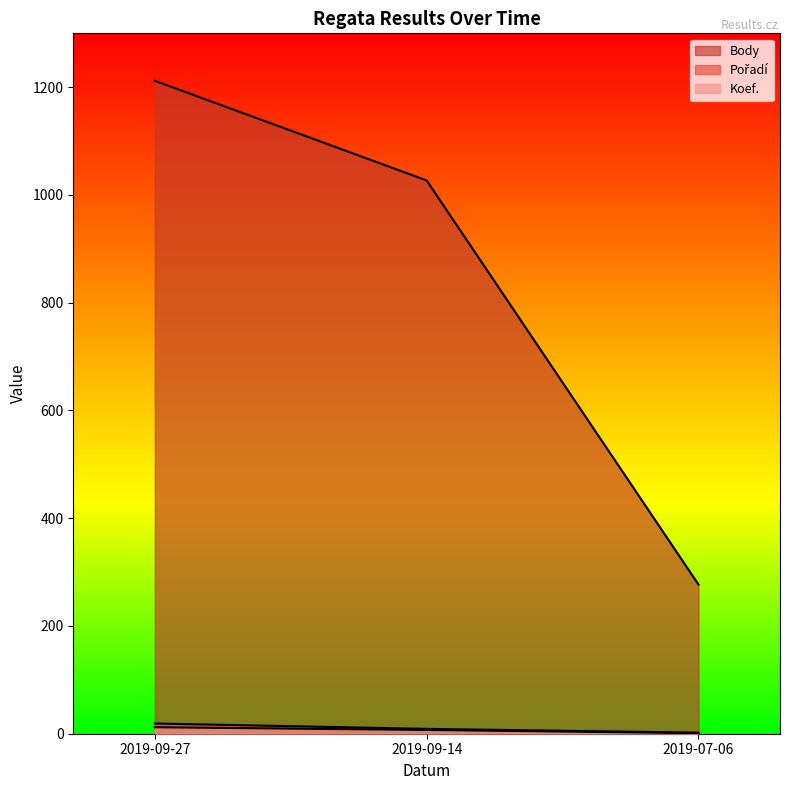

What is the maximum value shown in the chart?

1212